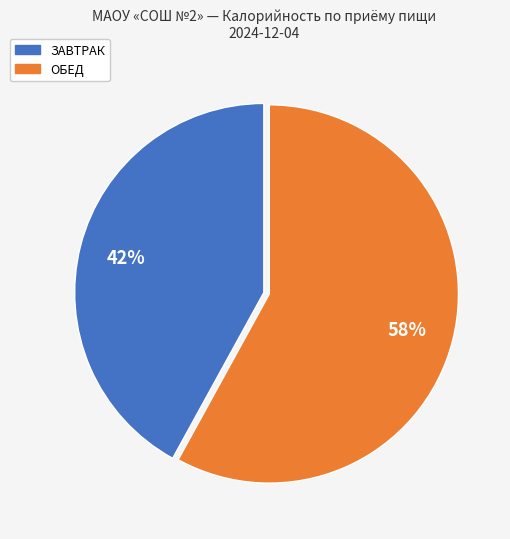

Is there any slice that represents more than half of the pie?

Yes